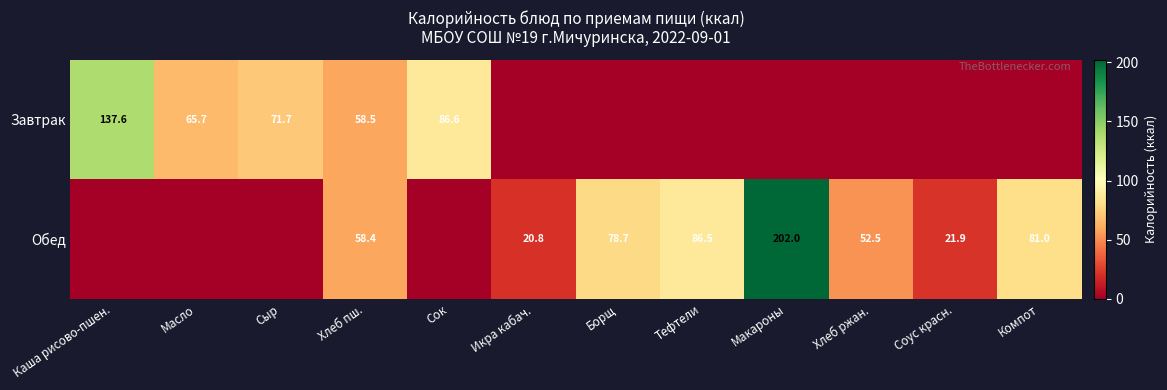

Rank the series at Хлеб пш. from lowest to highest value.

Обед, Завтрак